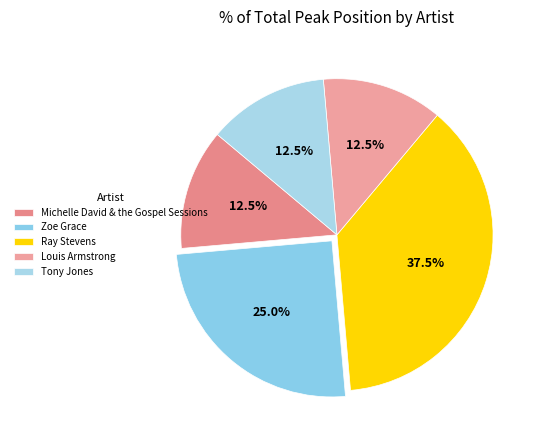

How many slices are in this pie chart?

5